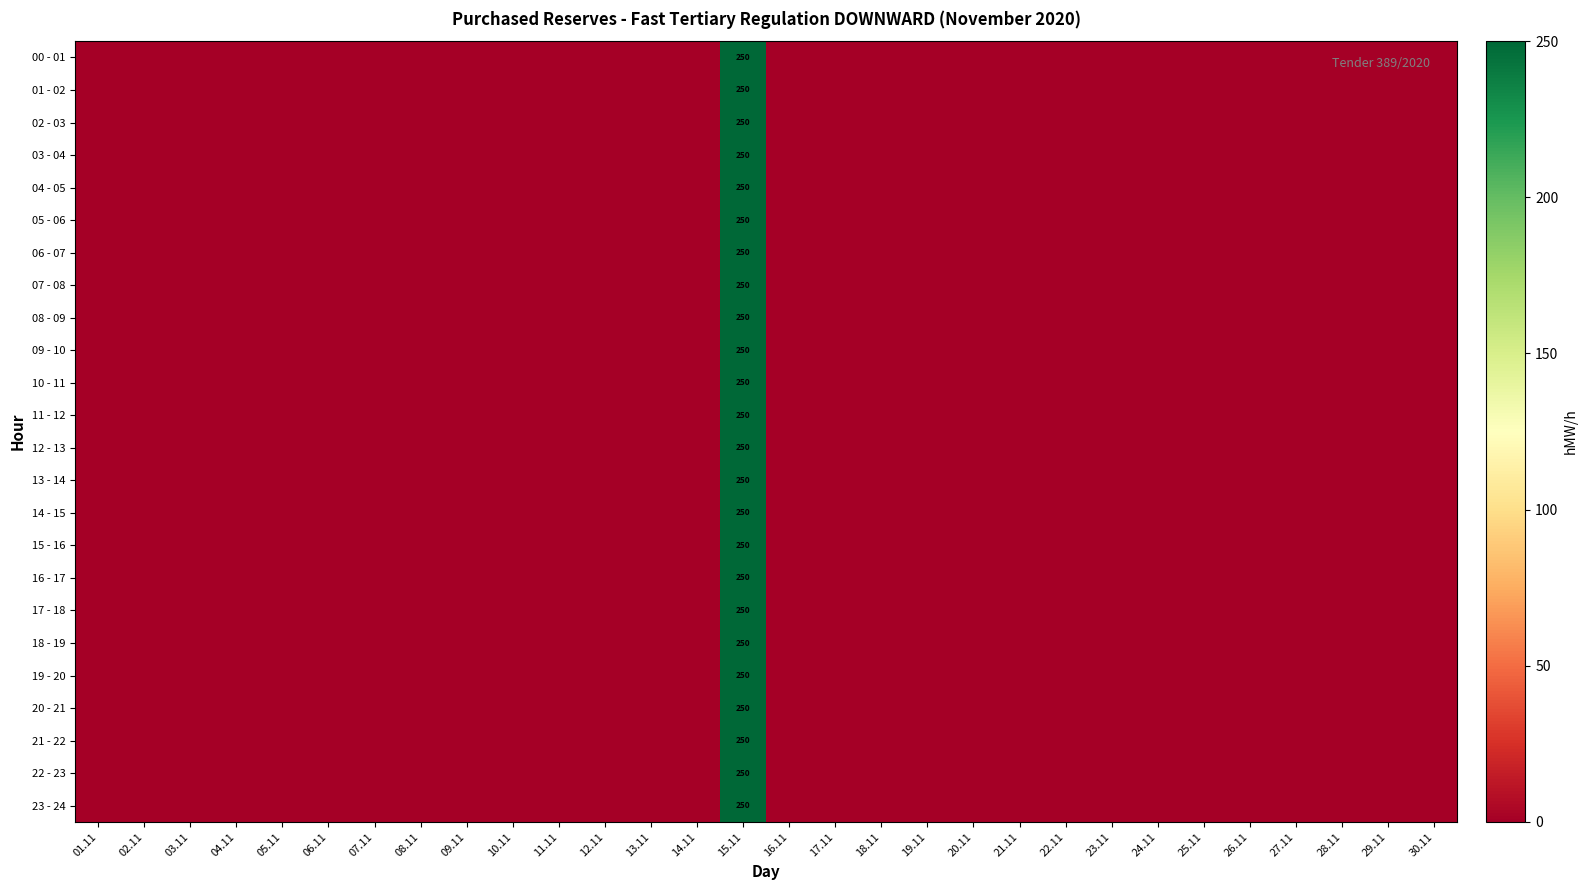

The value of 15 - 16 at 08.11 is -117. True or false?

False